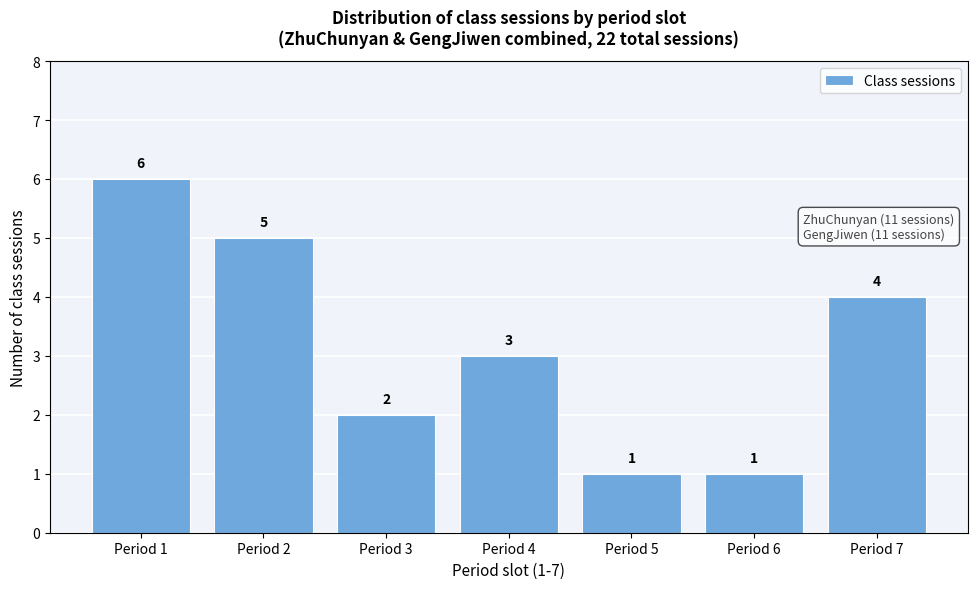

Reading right to left, list all the values displayed in this chart.

Period 7=4	Period 6=1	Period 5=1	Period 4=3	Period 3=2	Period 2=5	Period 1=6